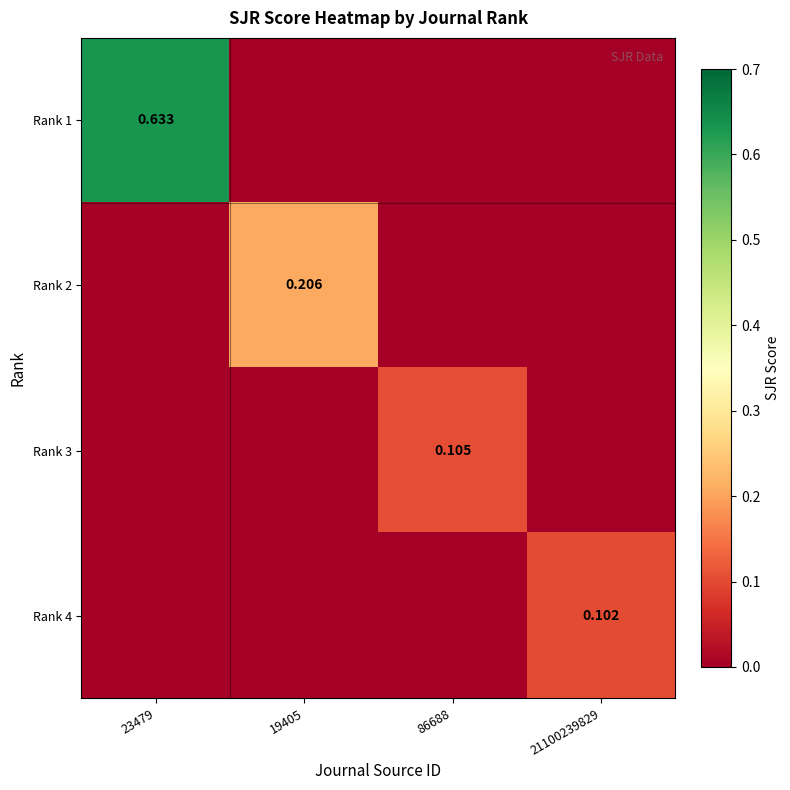

What is the sum of the Rank 3 values at 86688 and 23479?

0.1